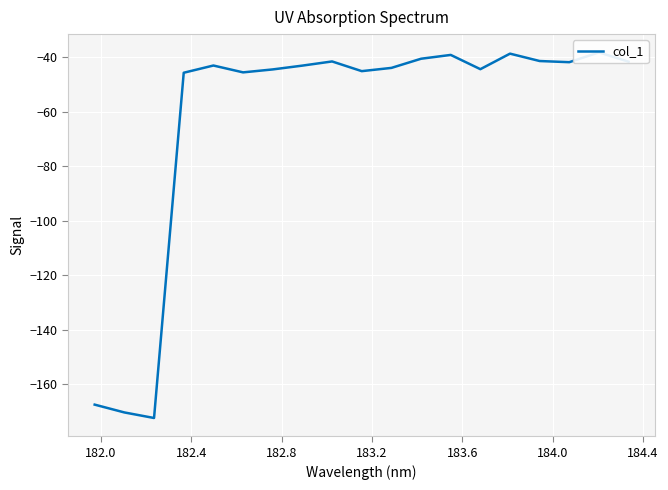

How many data points does each series have?

19